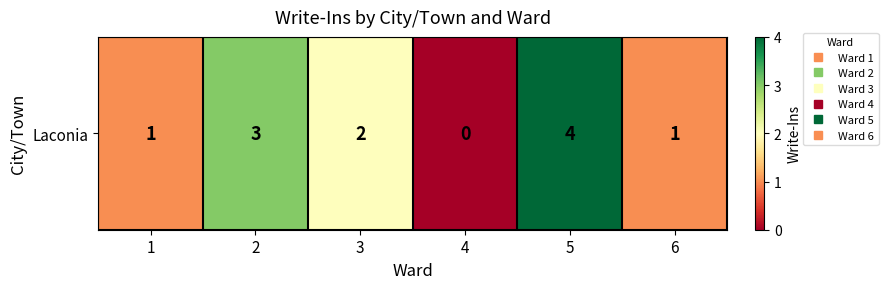

Reading left to right, extract all data points from this chart.

1	3	2	0	4	1